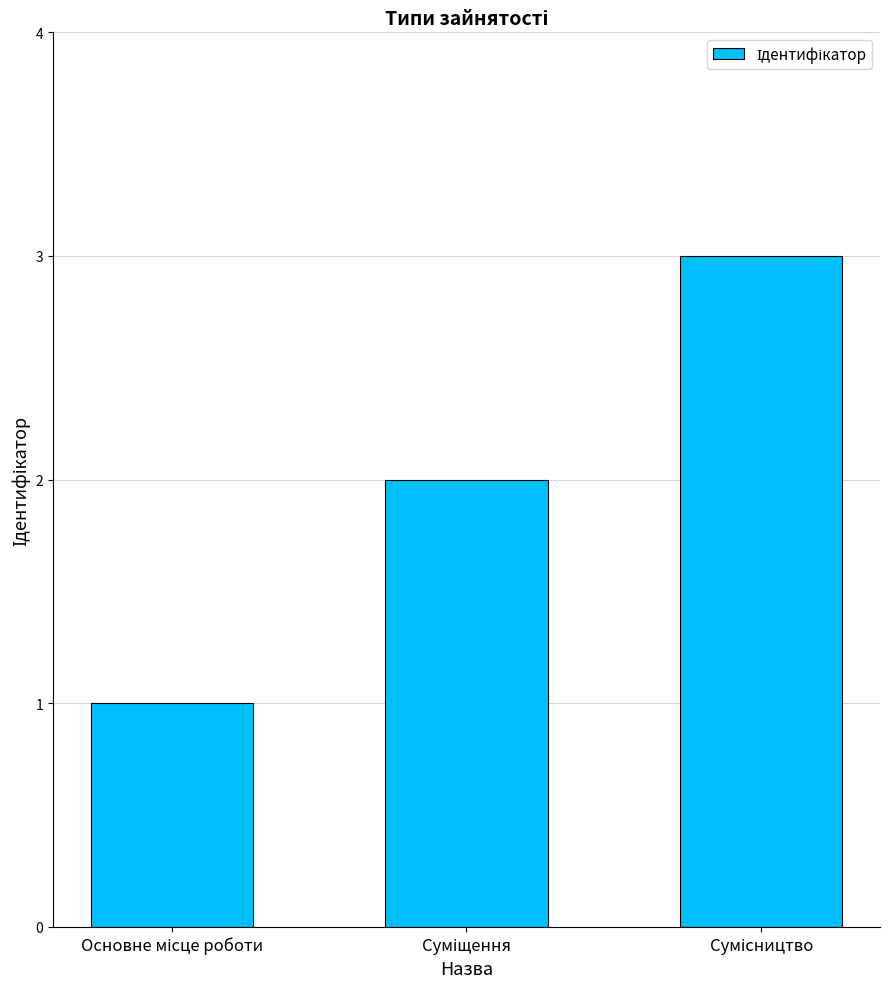

How many data points does each series have?

3